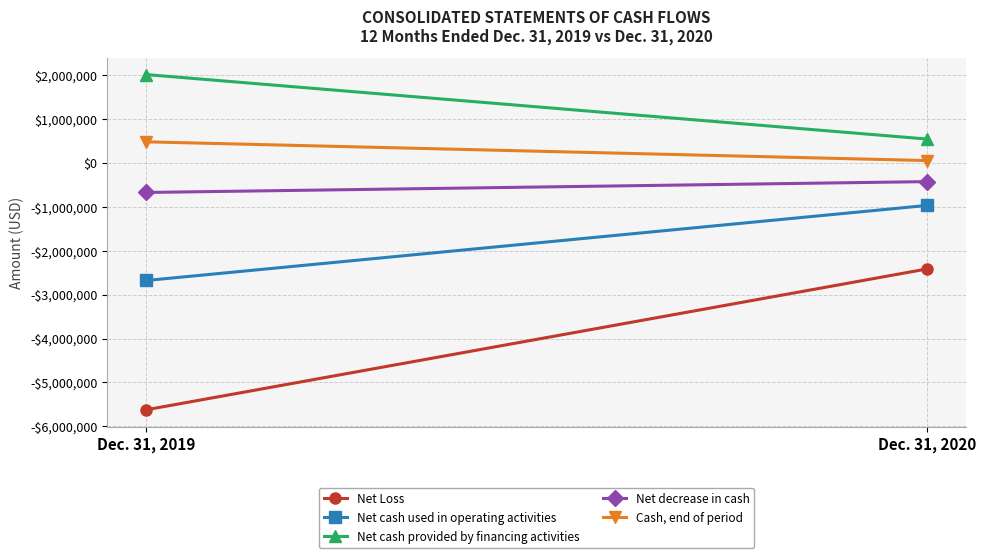

What is the minimum value for Net cash used in operating activities?

-2678000